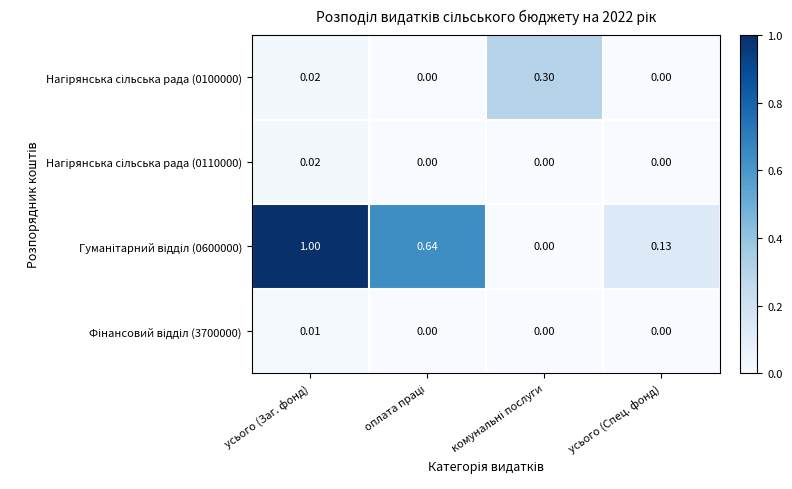

Which label corresponds to the largest value in the chart?

усього (Заг. фонд)